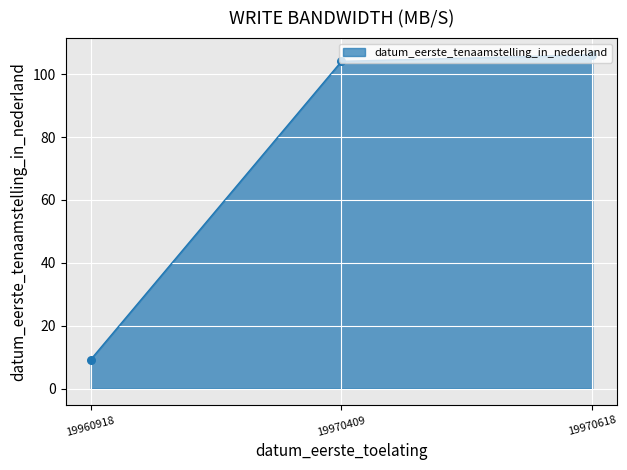

What is the ratio of the value at 19960918 to the value at 19970618?

0.1